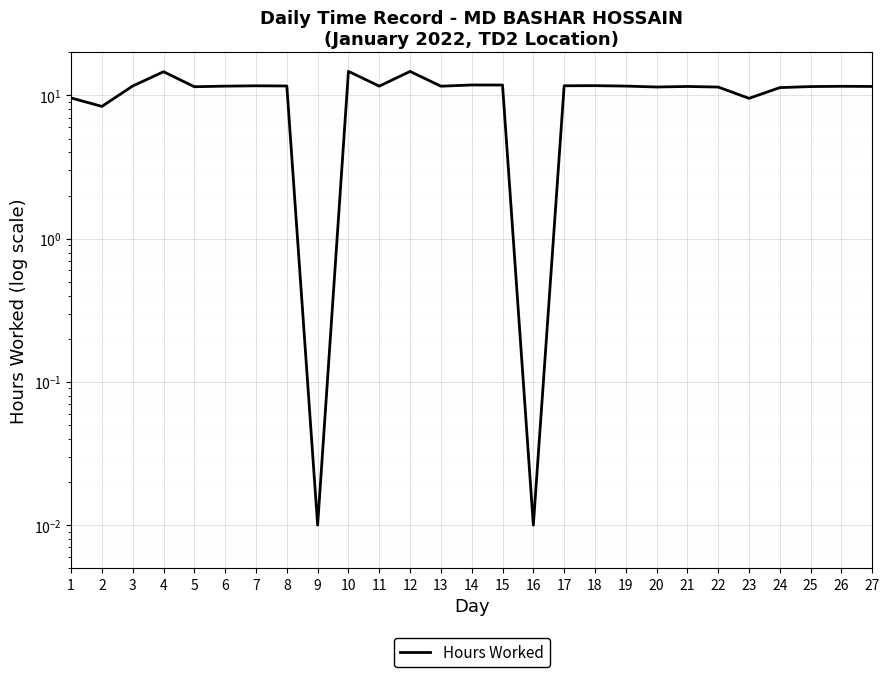

Reading left to right, list all the values displayed in this chart.

1=9.6	2=8.4	3=11.7	4=14.7	5=11.5	6=11.6	7=11.7	8=11.7	9=0.0	10=14.7	11=11.6	12=14.7	13=11.6	14=11.8	15=11.8	16=0.0	17=11.7	18=11.7	19=11.6	20=11.5	21=11.6	22=11.4	23=9.6	24=11.3	25=11.5	26=11.6	27=11.6